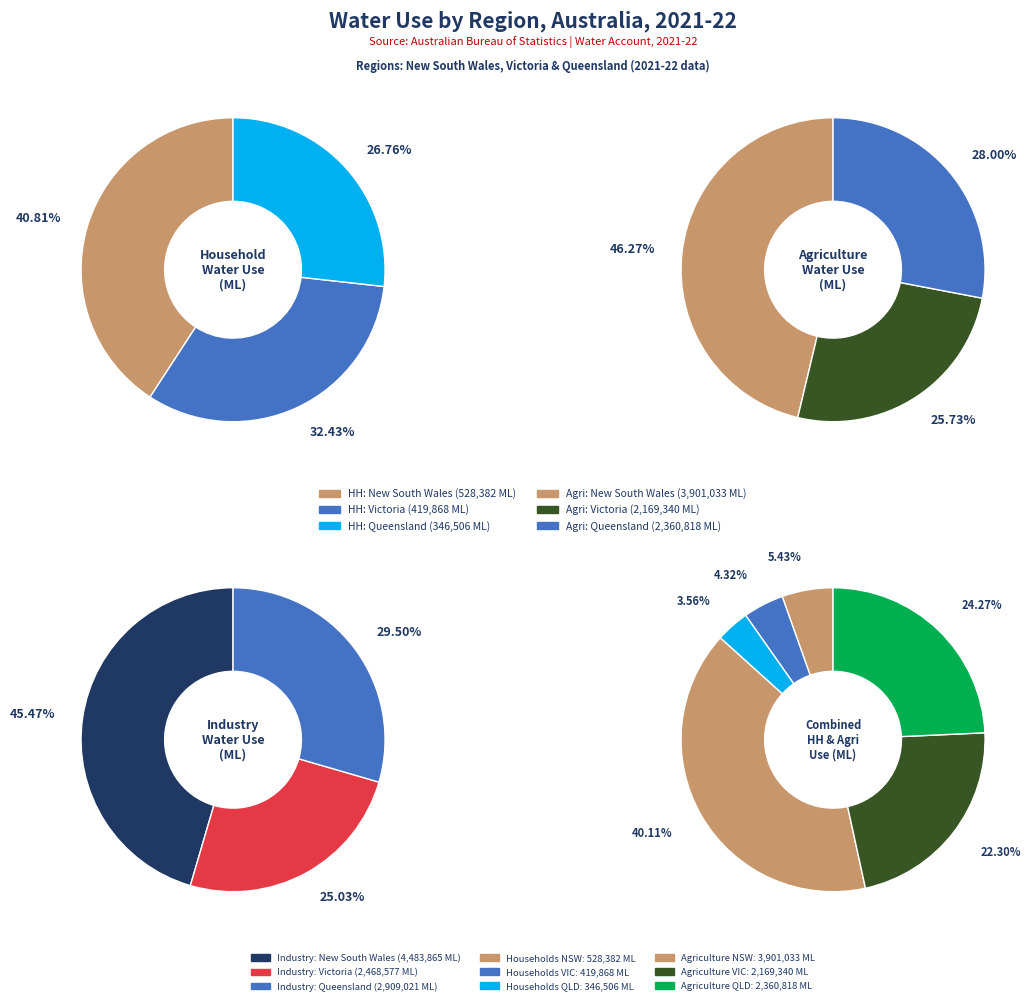

What percentage is the Queensland slice, to the nearest percent?

28%